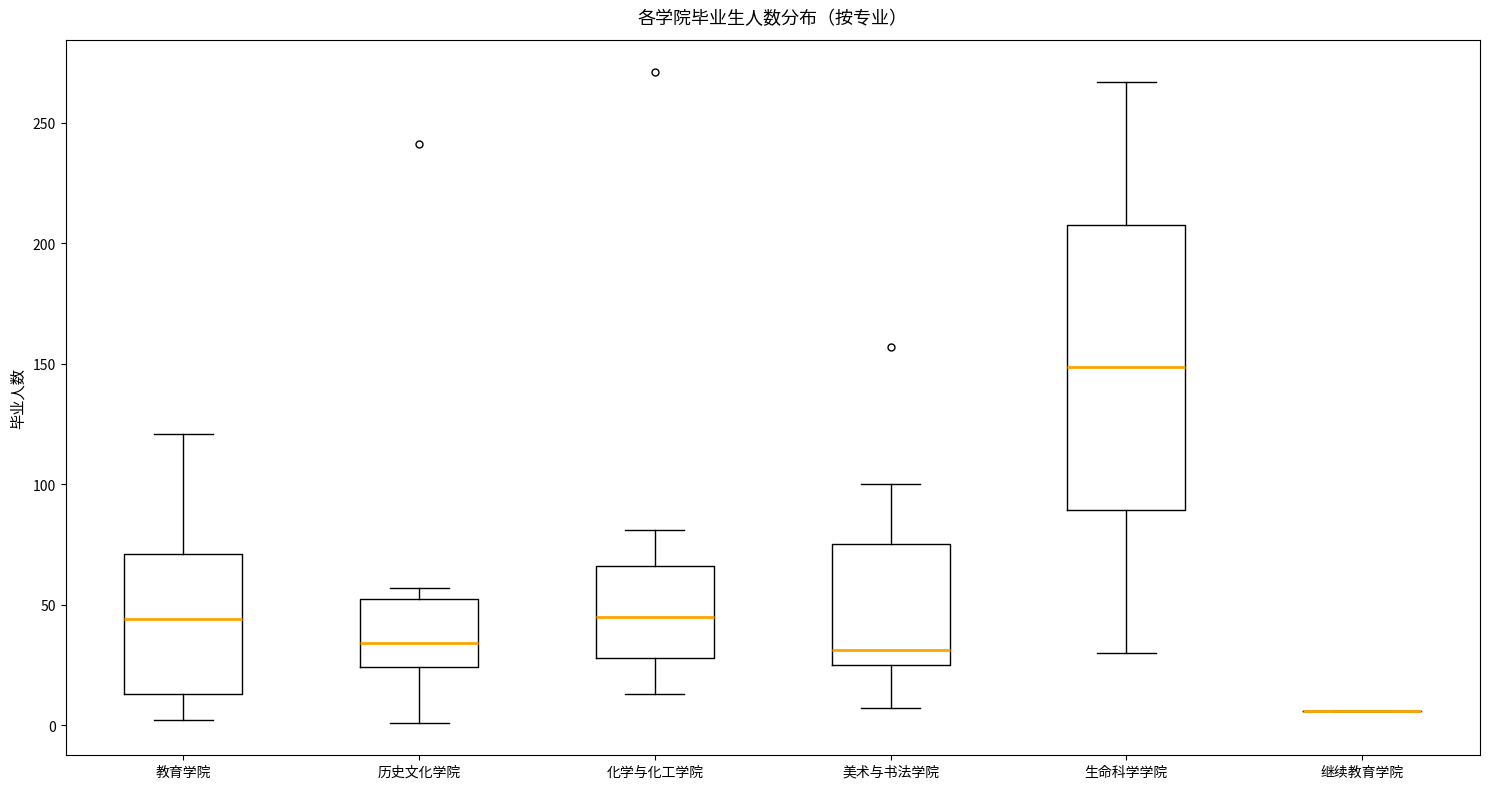

Comparing the boxes themselves (not the whiskers), which one is the tallest?

生命科学学院